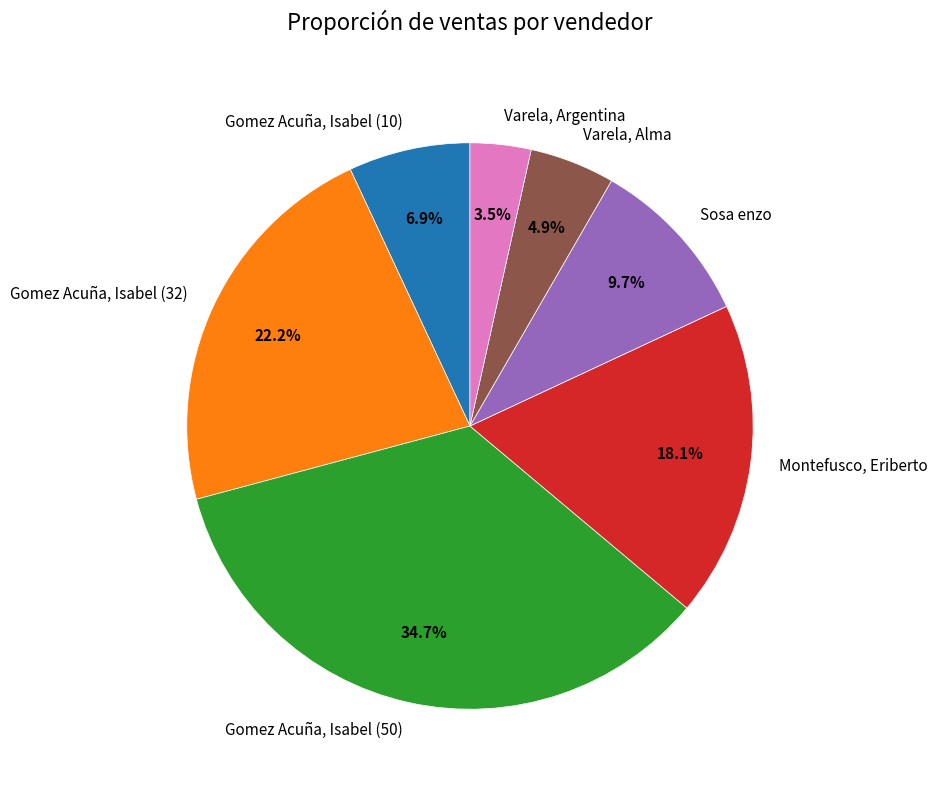

To the nearest percent, what is the average slice percentage?

14%